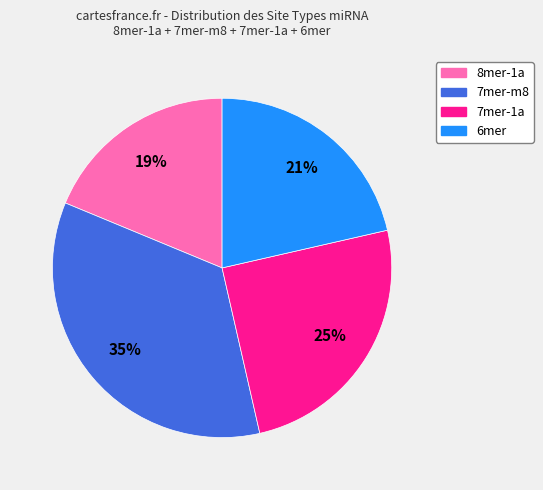

Count the number of slices in the pie.

4